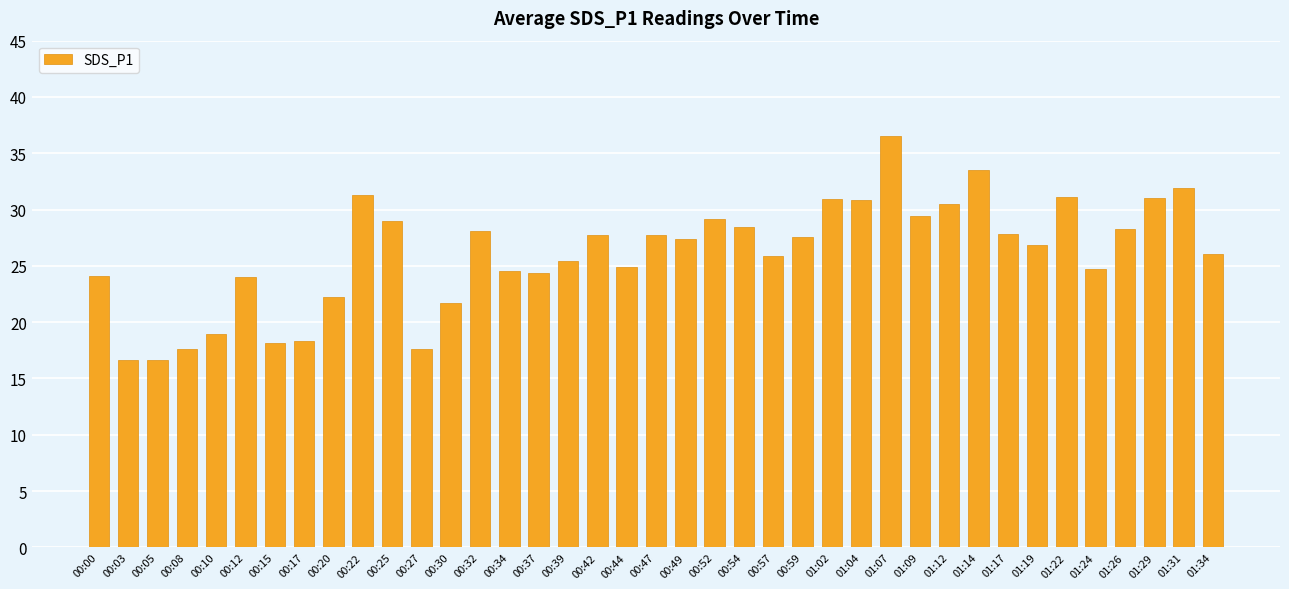

What is the sum of the values at 00:03 and 00:37?

41.0